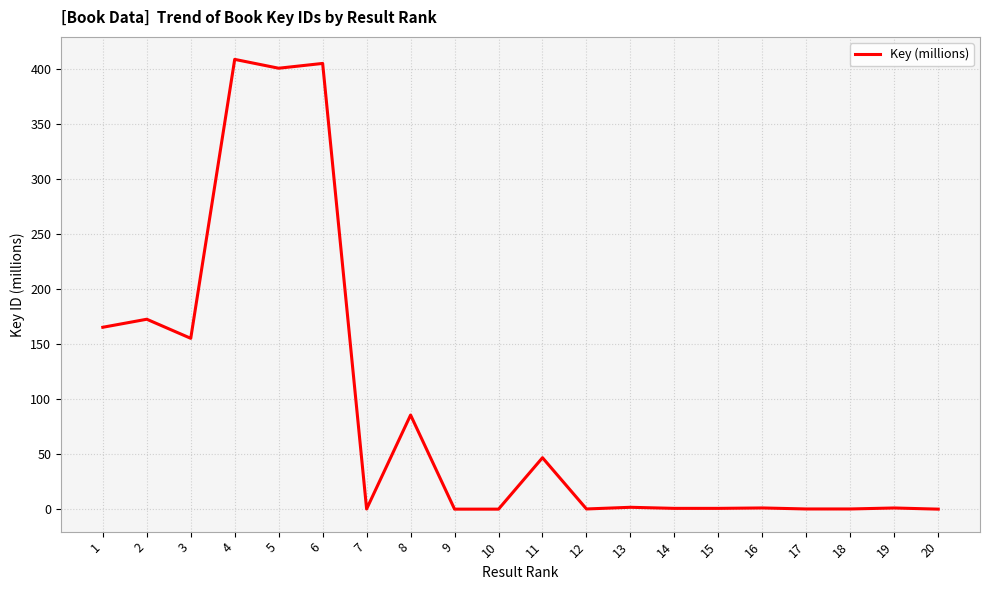

What is the difference between the maximum and minimum values?

408.4